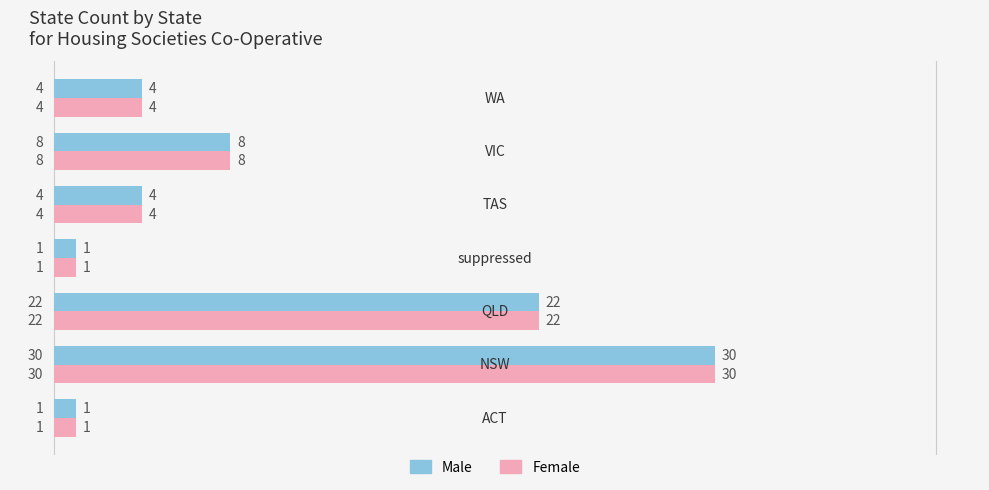

Count the Male values in the range 1 to 22.

6